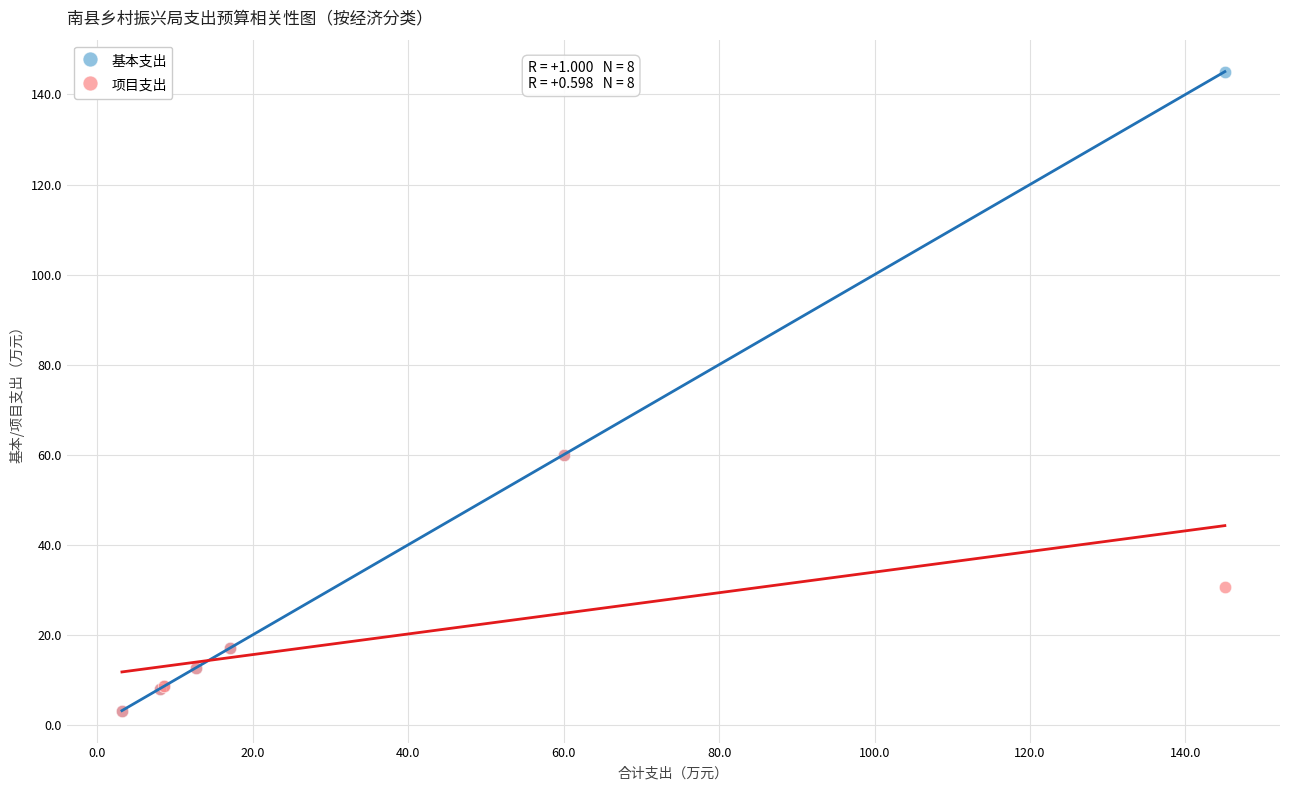

Which series reaches the maximum Y coordinate?

基本支出